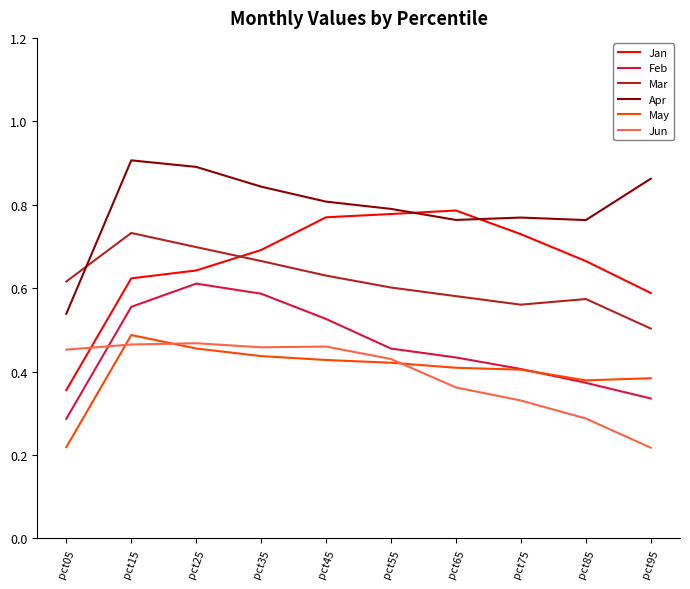

Which category has the highest value across all series?

pct15